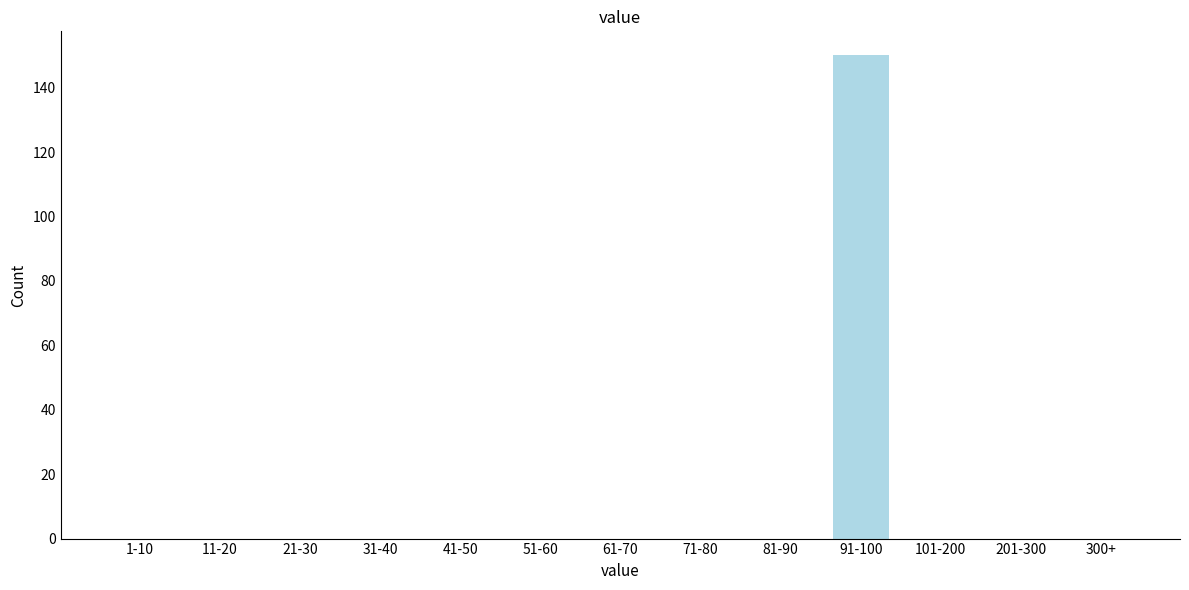

Reading left to right, what are all the values shown in this chart?

1-10=0	11-20=0	21-30=0	31-40=0	41-50=0	51-60=0	61-70=0	71-80=0	81-90=0	91-100=150	101-200=0	201-300=0	300+=0